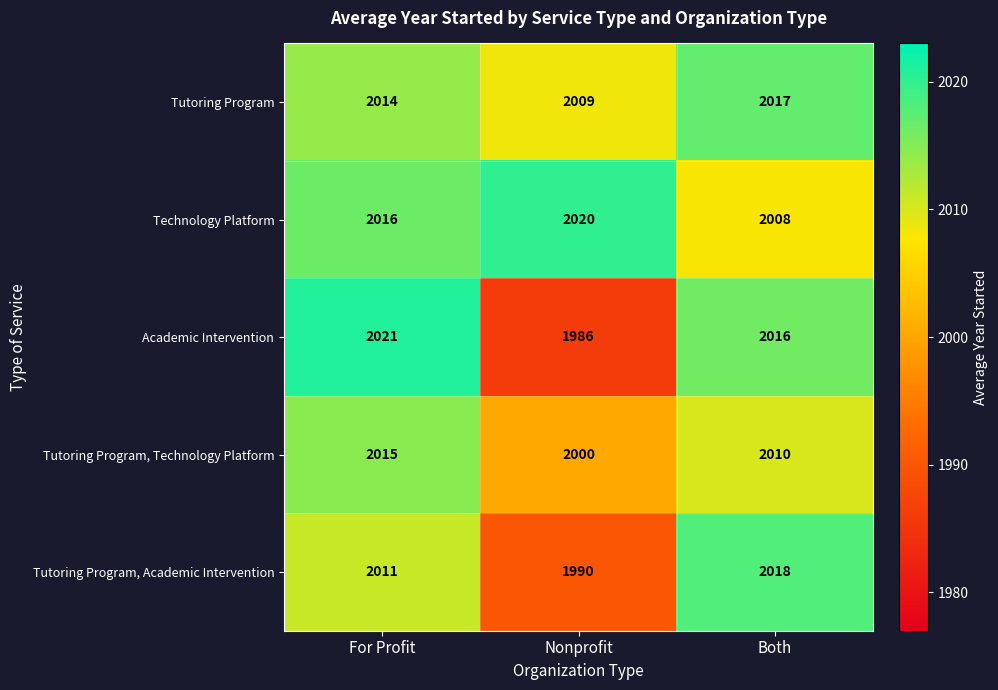

Between Nonprofit and Both, which series saw the biggest shift?

Academic Intervention